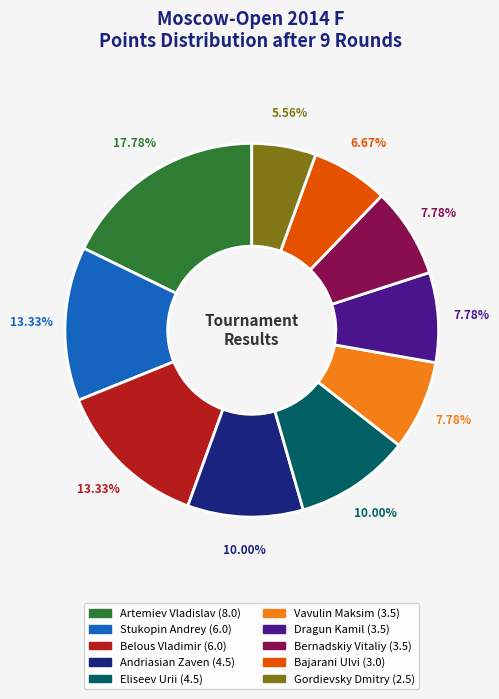

Approximately how many times larger is the value at Bernadskiy Vitaliy (3.5) compared to Eliseev Urii (4.5)?

0.8